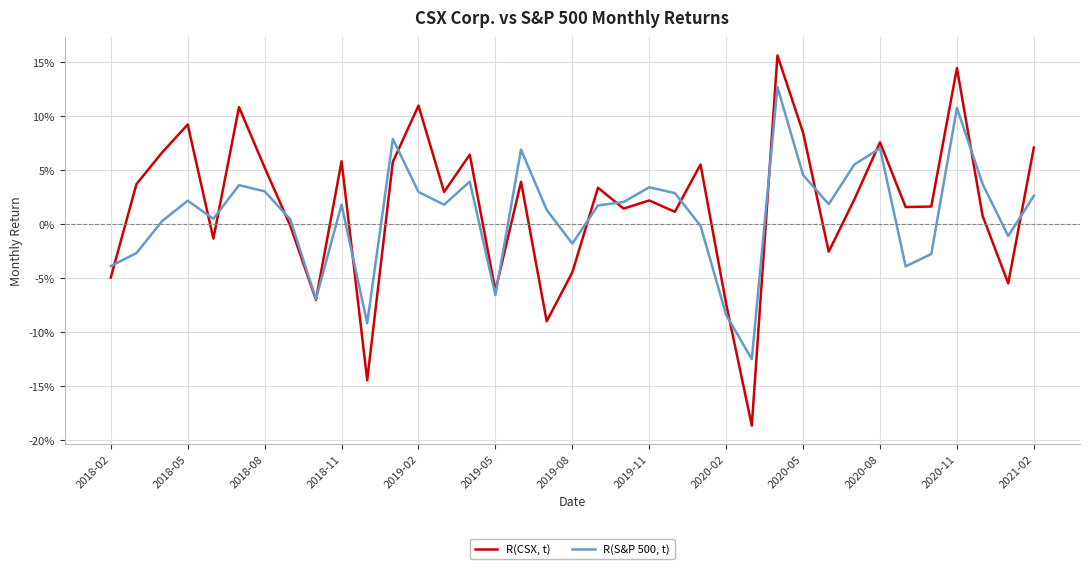

True or false: R(CSX, t) and R(S&P 500, t) cross at least once.

True